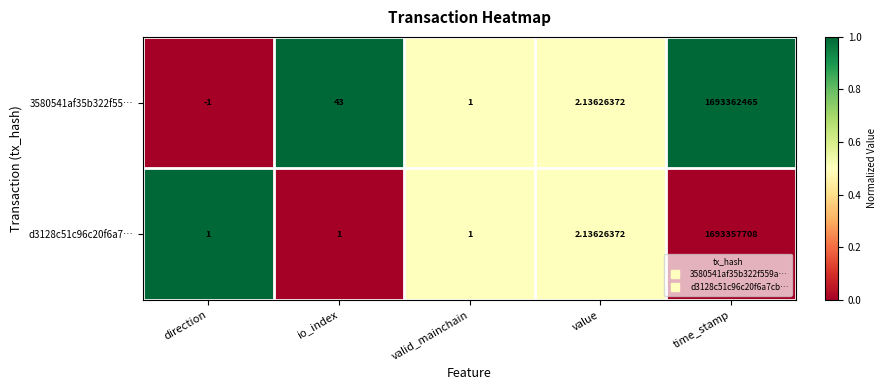

How many data points does each series have?

5